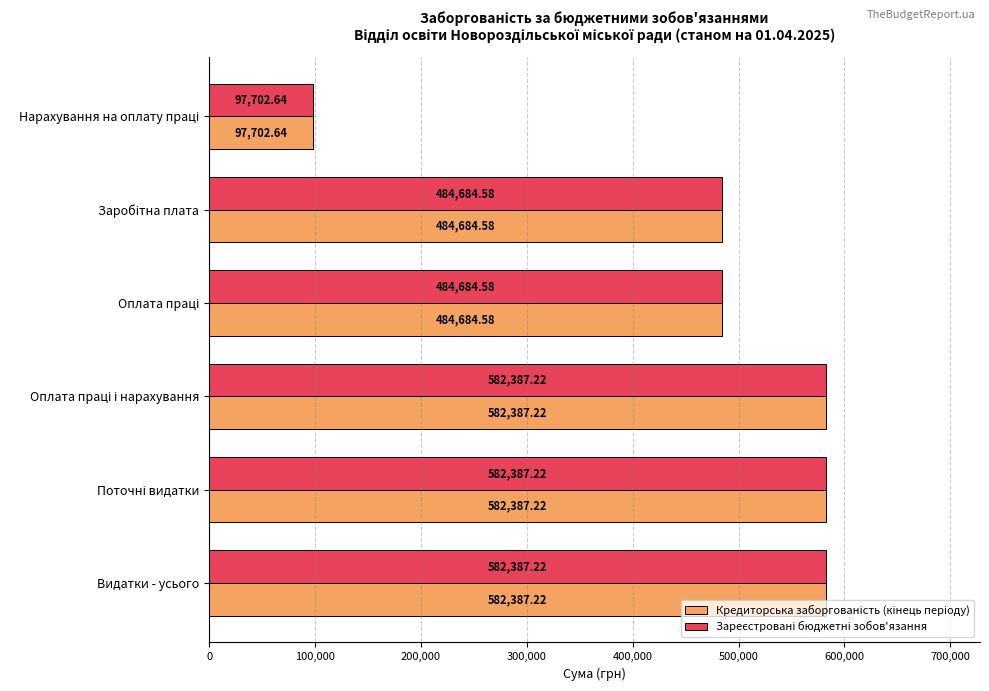

At how many categories does at least one series exceed 180320?

5